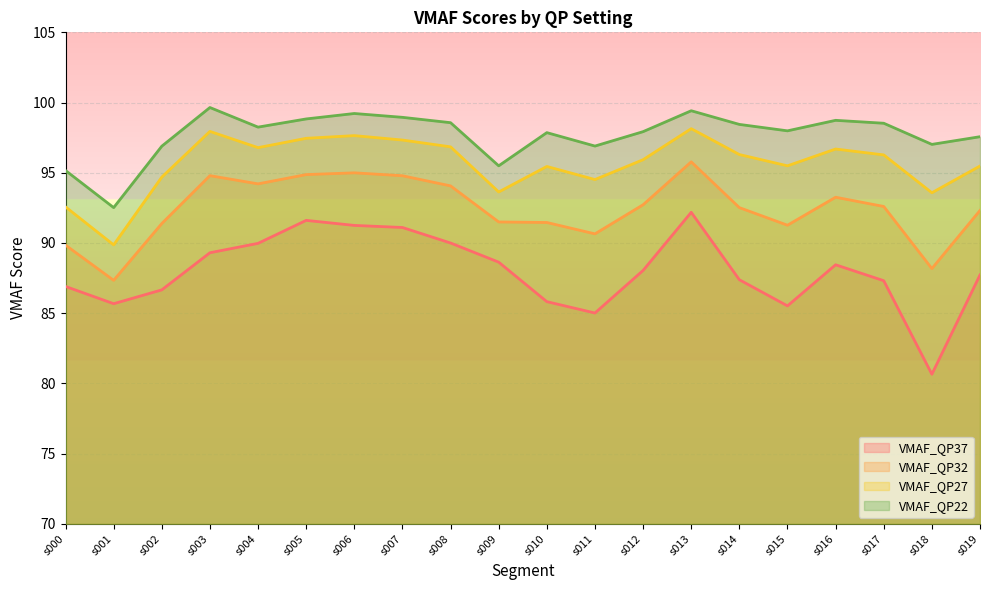

The value of VMAF_QP27 at s008 is 141.3. True or false?

False